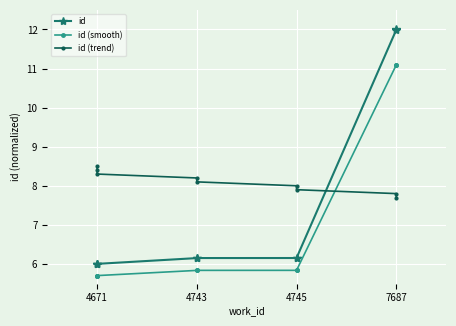

Between 4671 and 4745, which is larger?

4745